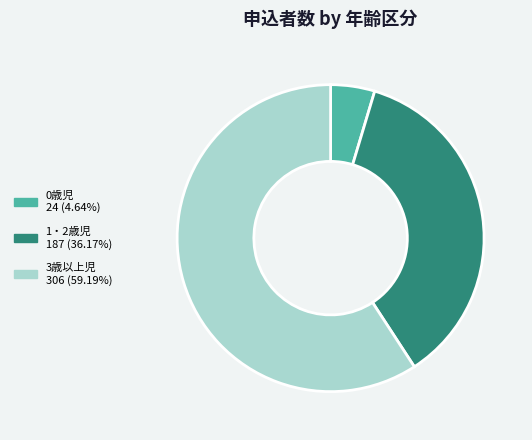

Is there any slice that represents more than half of the pie?

Yes